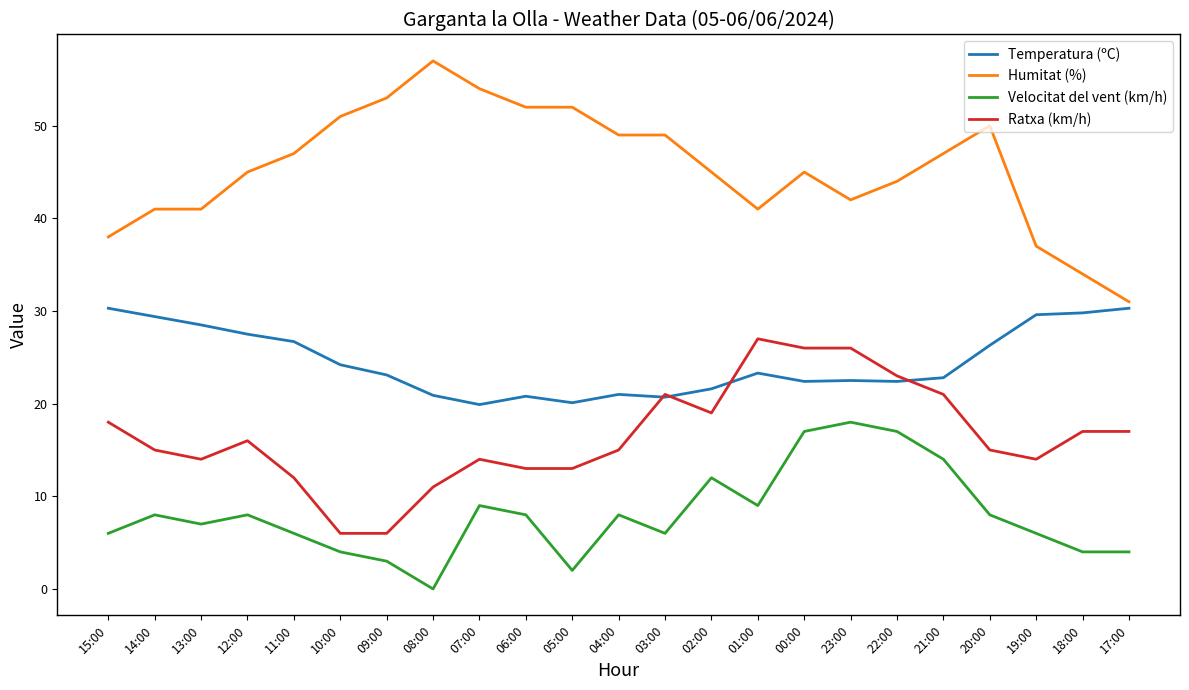

What is the difference between the Velocitat del vent (km/h) values at 05:00 and 09:00?

1.0